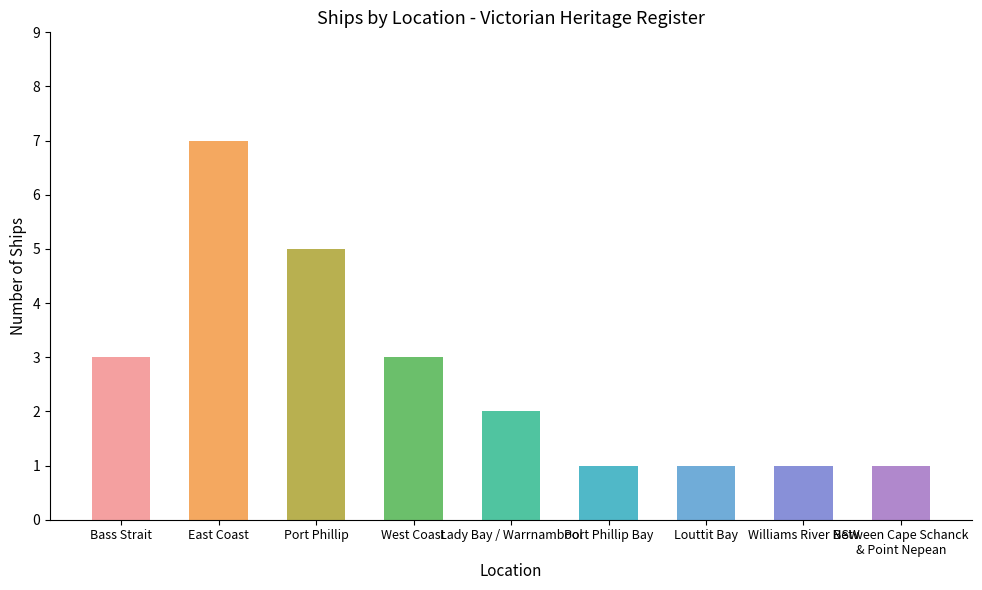

Reading left to right, what are all the values shown in this chart?

Bass Strait=3	East Coast=7	Port Phillip=5	West Coast=3	Lady Bay / Warrnambool=2	Port Phillip Bay=1	Louttit Bay=1	Williams River NSW=1	Between Cape Schanck
& Point Nepean=1